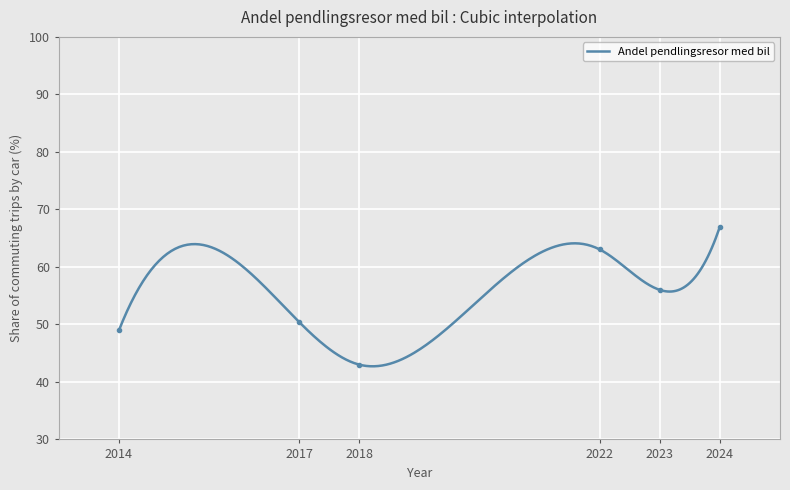

What is the lowest value of the Andel pendlingsresor med bil series?

42.7